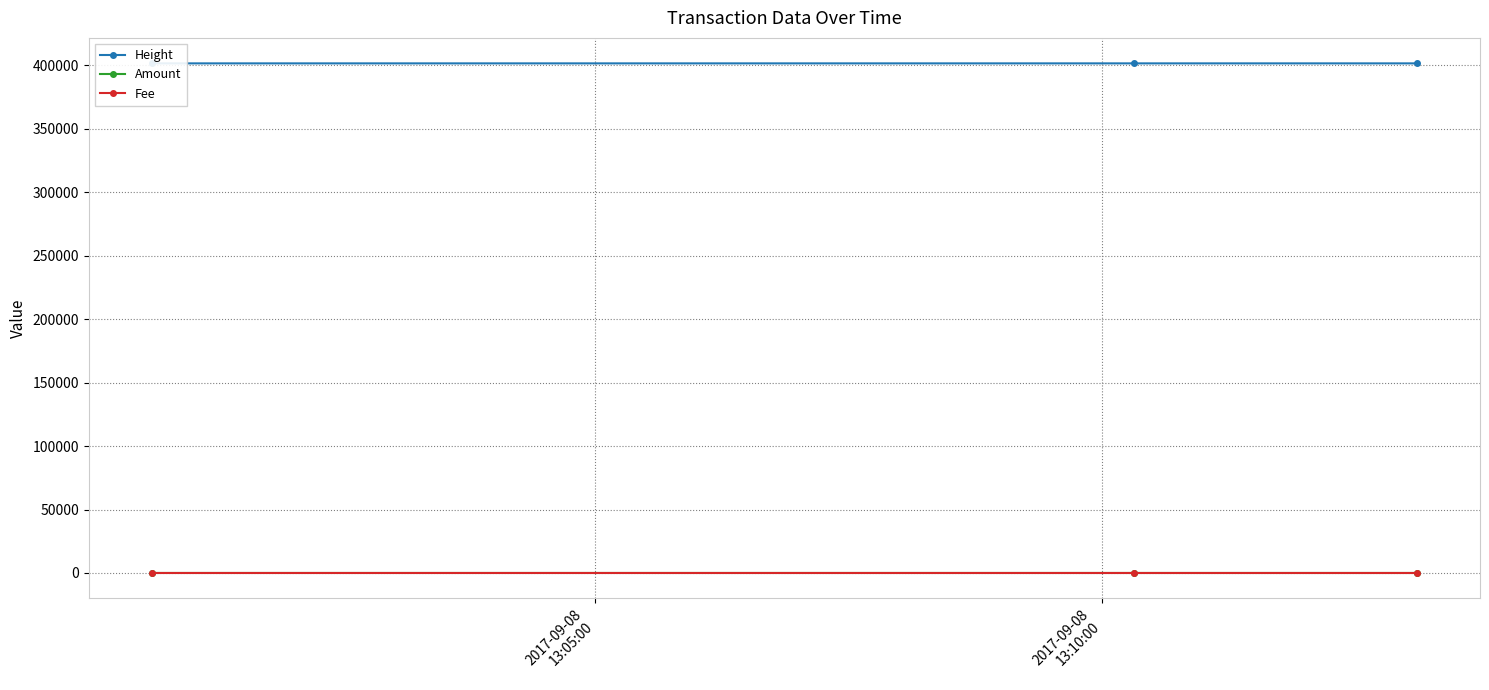

How many data points in Height are less than 401574?

1